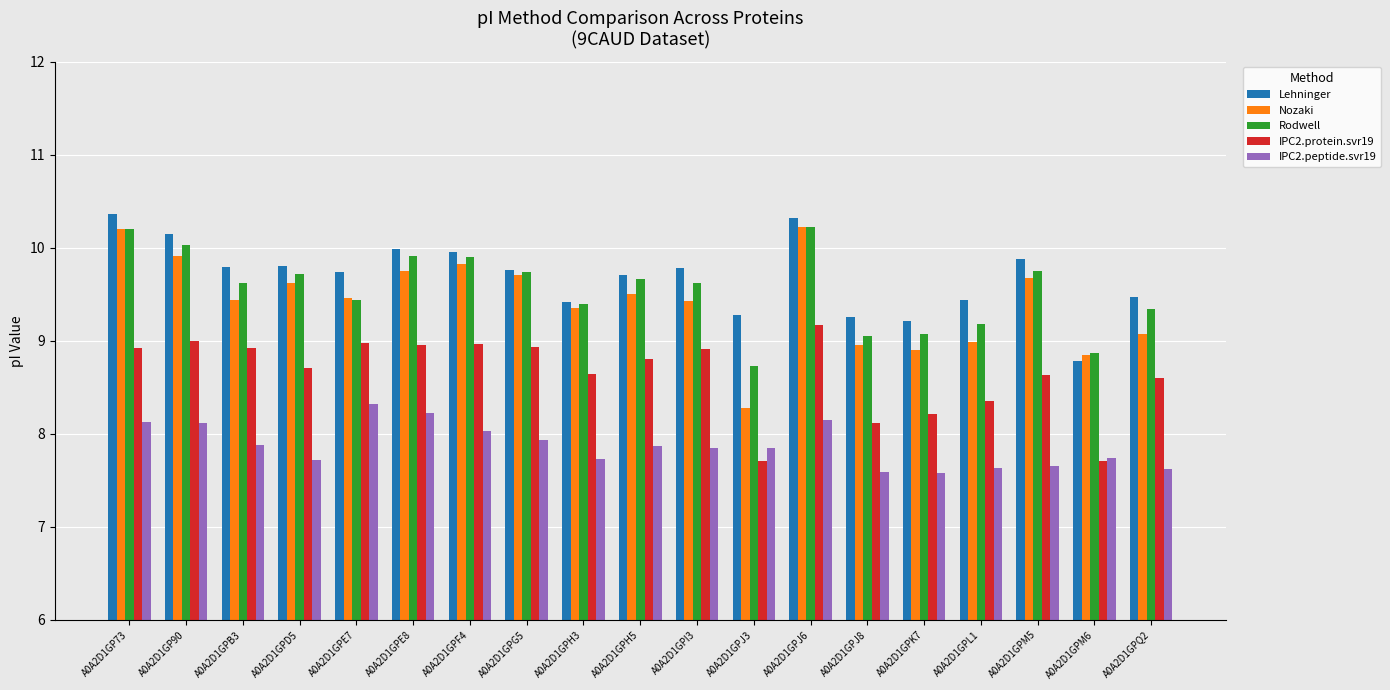

What is the sum of all Rodwell values?

181.5